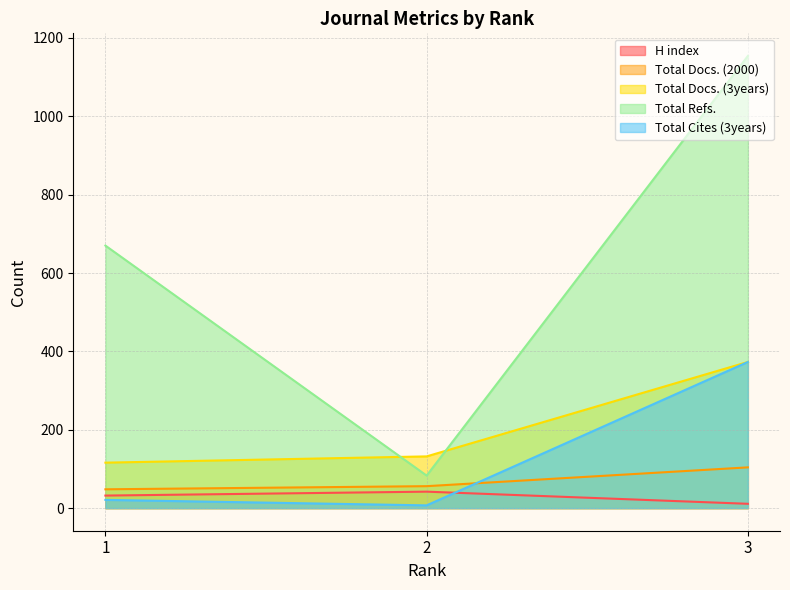

Between 1 and 2, which series saw the biggest shift?

Total Refs.